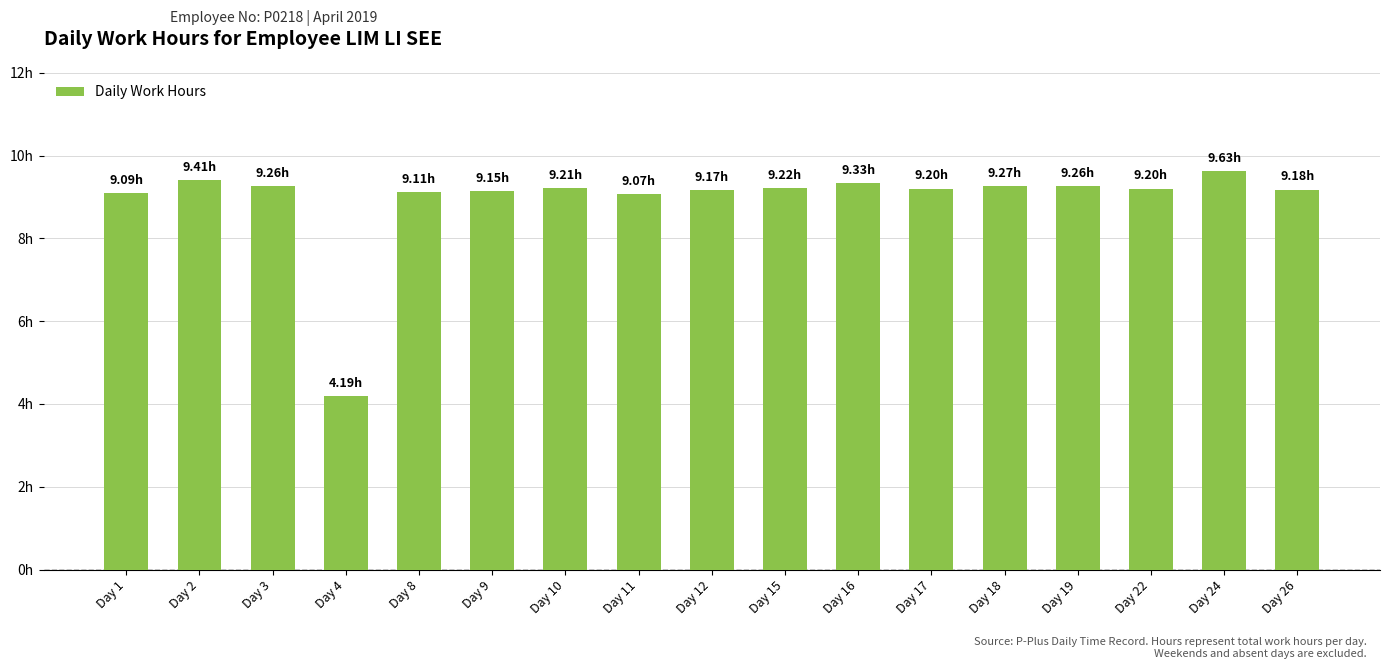

Which label corresponds to the largest value in the chart?

Day 24